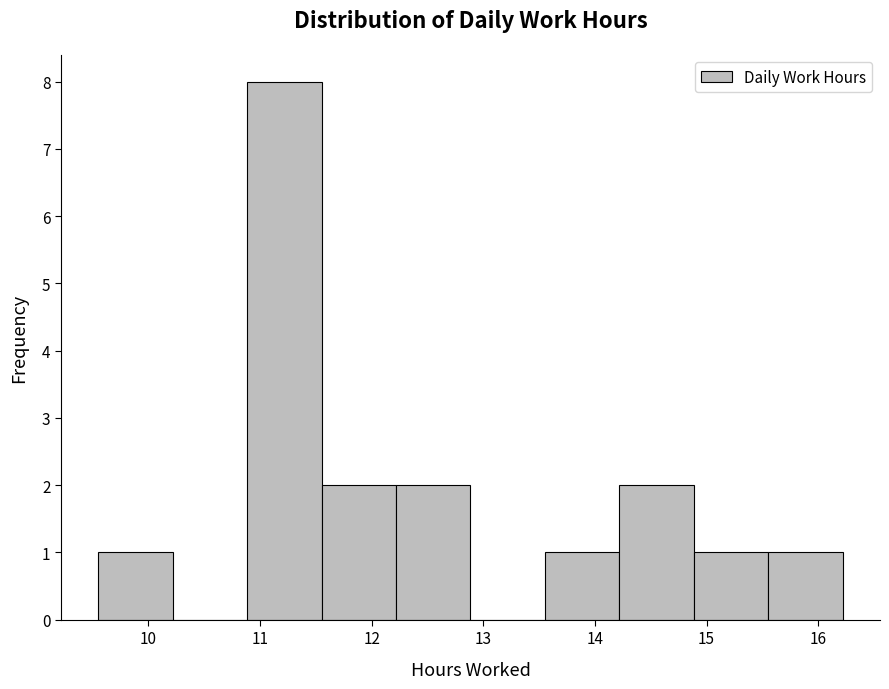

Reading left to right, transcribe this chart: for each bar, give the range it covers on the x-axis and its height. Neither the bar edges nor the heights are printed on the chart, so give them approximately, as read against the axes.

9.6 to 10.2: 1
10.2 to 10.9: 0
10.9 to 11.6: 8
11.6 to 12.2: 2
12.2 to 12.9: 2
12.9 to 13.6: 0
13.6 to 14.2: 1
14.2 to 14.9: 2
14.9 to 15.6: 1
15.6 to 16.2: 1